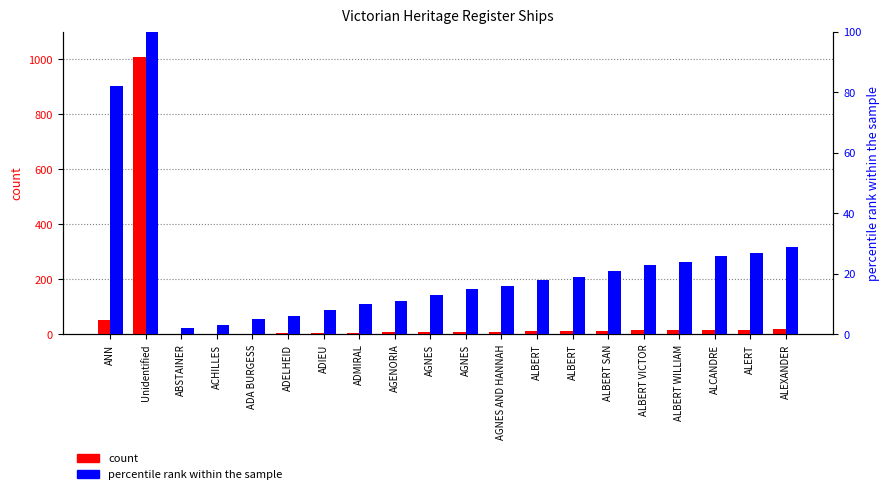

How many bars are there in each group?

2